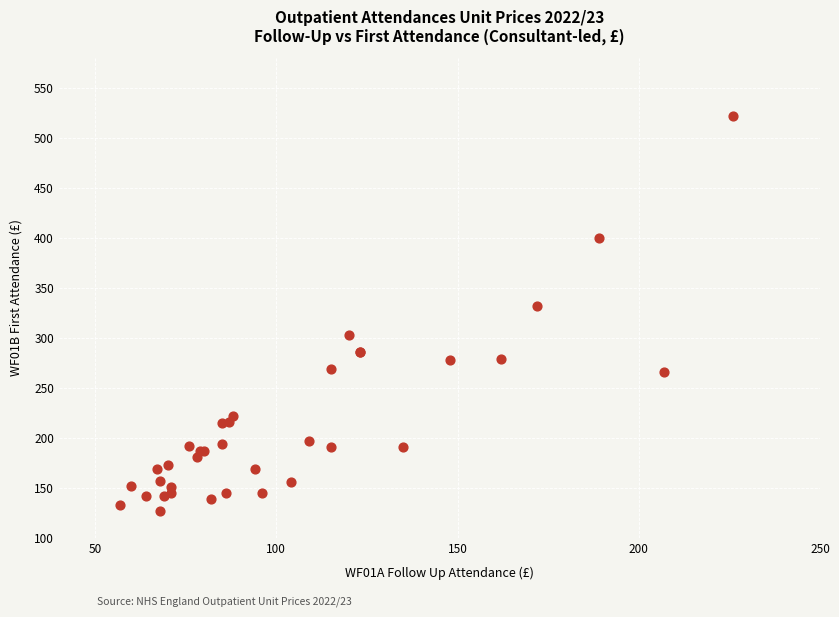

What Y value in the scatter plot is closest to 324?

332